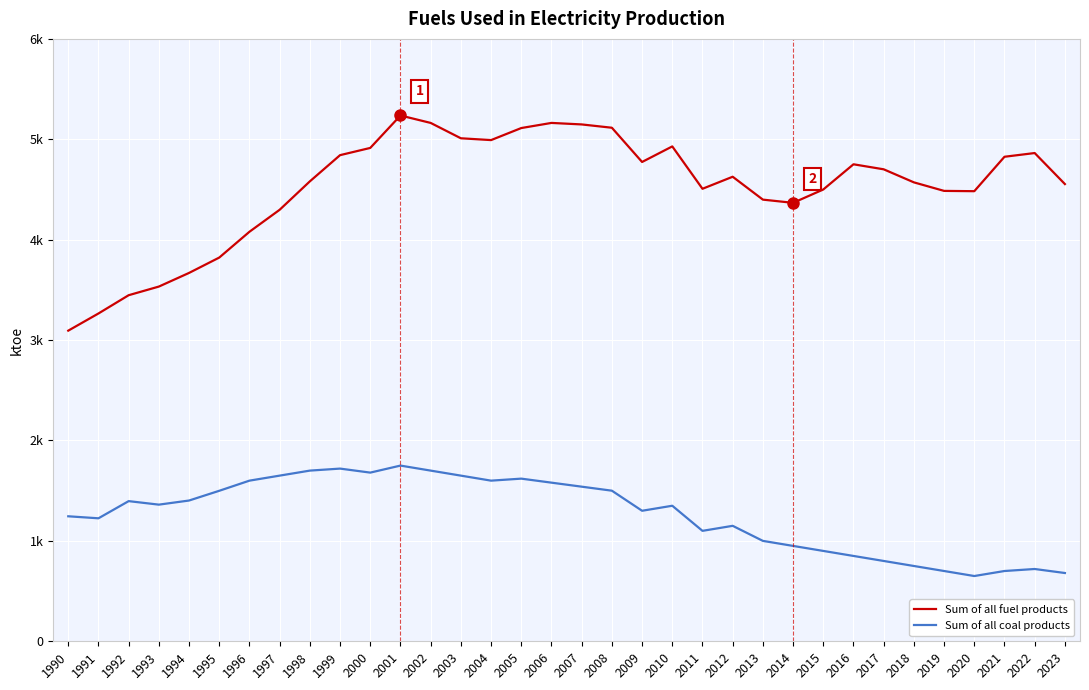

Reading left to right, list all the values displayed in this chart.

Sum of all fuel products: 1990=3094	1991=3265	1992=3447	1993=3533	1994=3669	1995=3822	1996=4079	1997=4298	1998=4581	1999=4842	2000=4914	2001=5237	2002=5163	2003=5010	2004=4992	2005=5112	2006=5163	2007=5148	2008=5115	2009=4774	2010=4929	2011=4507	2012=4627	2013=4399	2014=4367	2015=4500	2016=4751	2017=4701	2018=4571	2019=4486	2020=4483	2021=4826	2022=4863	2023=4554
Sum of all coal products: 1990=1245	1991=1225	1992=1396	1993=1361	1994=1402	1995=1499	1996=1600	1997=1650	1998=1700	1999=1720	2000=1680	2001=1750	2002=1700	2003=1650	2004=1600	2005=1620	2006=1580	2007=1540	2008=1500	2009=1300	2010=1350	2011=1100	2012=1150	2013=1000	2014=950	2015=900	2016=850	2017=800	2018=750	2019=700	2020=650	2021=700	2022=720	2023=680